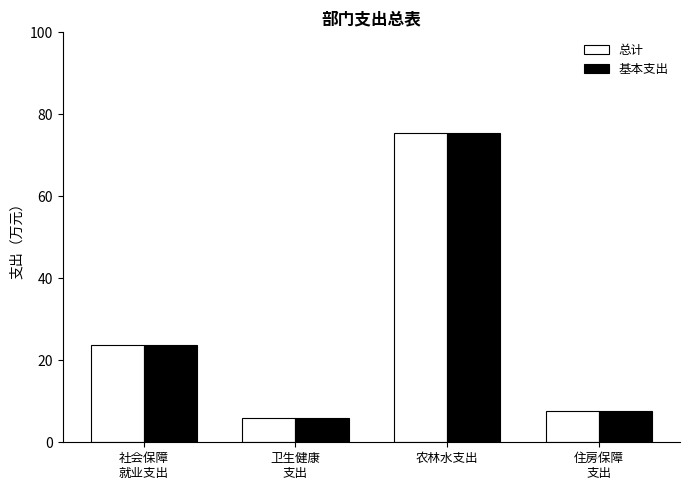

The value of 基本支出 at 卫生健康
支出 is 10.5. True or false?

False